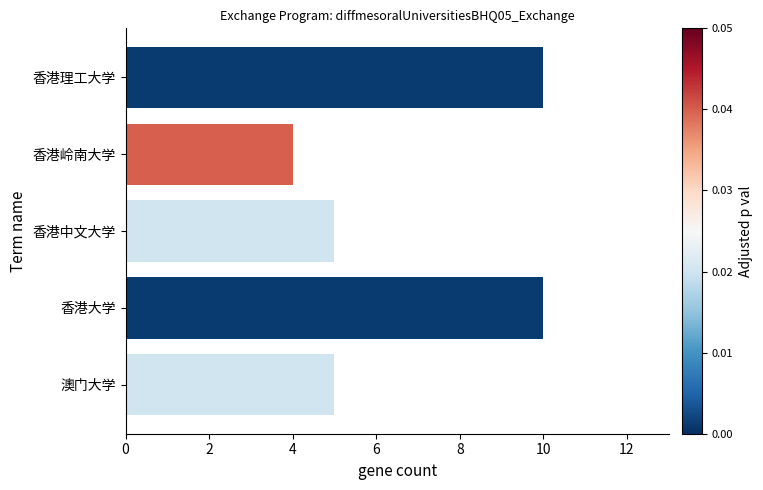

What is the difference between the second highest and minimum values?

6